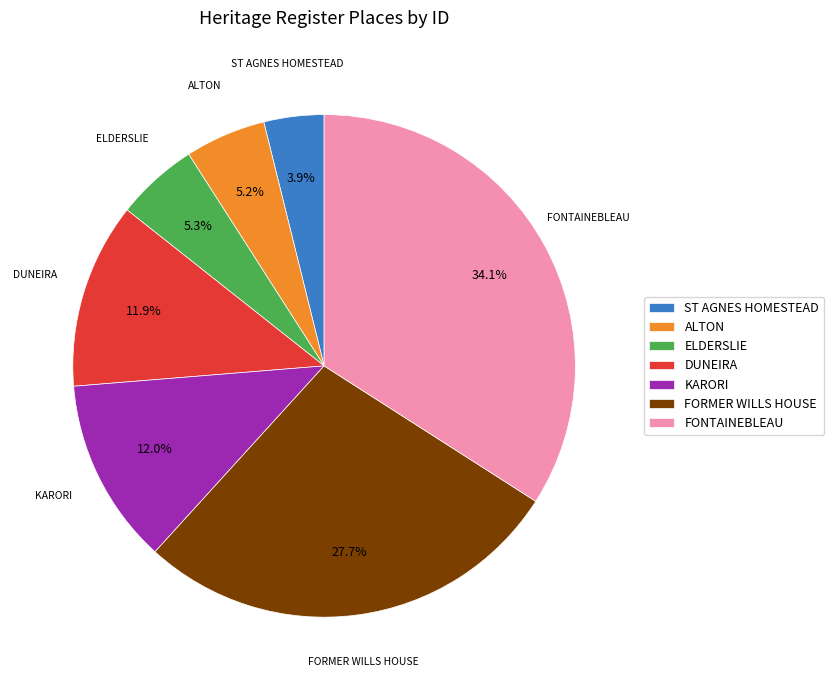

Does any single category account for the majority?

No